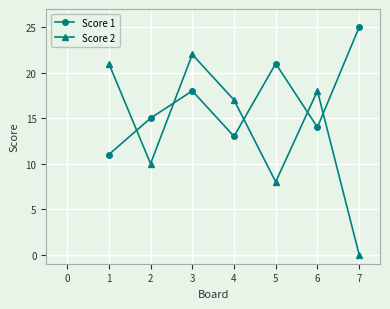

Is the value of Score 1 at 5 greater than the value of Score 2 at 2?

Yes